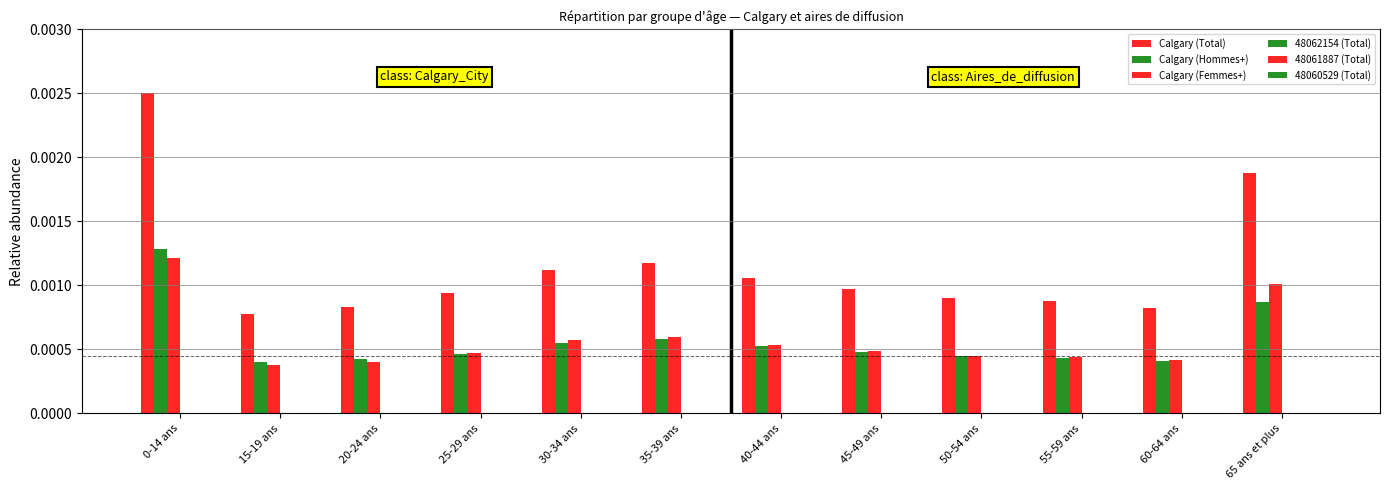

Reading left to right, transcribe all the data shown in this chart.

Calgary (Total): 0-14 ans=0.0	15-19 ans=0.0	20-24 ans=0.0	25-29 ans=0.0	30-34 ans=0.0	35-39 ans=0.0	40-44 ans=0.0	45-49 ans=0.0	50-54 ans=0.0	55-59 ans=0.0	60-64 ans=0.0	65 ans et plus=0.0
Calgary (Hommes+): 0-14 ans=0.0	15-19 ans=0.0	20-24 ans=0.0	25-29 ans=0.0	30-34 ans=0.0	35-39 ans=0.0	40-44 ans=0.0	45-49 ans=0.0	50-54 ans=0.0	55-59 ans=0.0	60-64 ans=0.0	65 ans et plus=0.0
Calgary (Femmes+): 0-14 ans=0.0	15-19 ans=0.0	20-24 ans=0.0	25-29 ans=0.0	30-34 ans=0.0	35-39 ans=0.0	40-44 ans=0.0	45-49 ans=0.0	50-54 ans=0.0	55-59 ans=0.0	60-64 ans=0.0	65 ans et plus=0.0
48062154 (Total): 0-14 ans=0.0	15-19 ans=0.0	20-24 ans=0.0	25-29 ans=0.0	30-34 ans=0.0	35-39 ans=0.0	40-44 ans=0.0	45-49 ans=0.0	50-54 ans=0.0	55-59 ans=0.0	60-64 ans=0.0	65 ans et plus=0.0
48061887 (Total): 0-14 ans=0.0	15-19 ans=0.0	20-24 ans=0.0	25-29 ans=0.0	30-34 ans=0.0	35-39 ans=0.0	40-44 ans=0.0	45-49 ans=0.0	50-54 ans=0.0	55-59 ans=0.0	60-64 ans=0.0	65 ans et plus=0.0
48060529 (Total): 0-14 ans=0.0	15-19 ans=0.0	20-24 ans=0.0	25-29 ans=0.0	30-34 ans=0.0	35-39 ans=0.0	40-44 ans=0.0	45-49 ans=0.0	50-54 ans=0.0	55-59 ans=0.0	60-64 ans=0.0	65 ans et plus=0.0